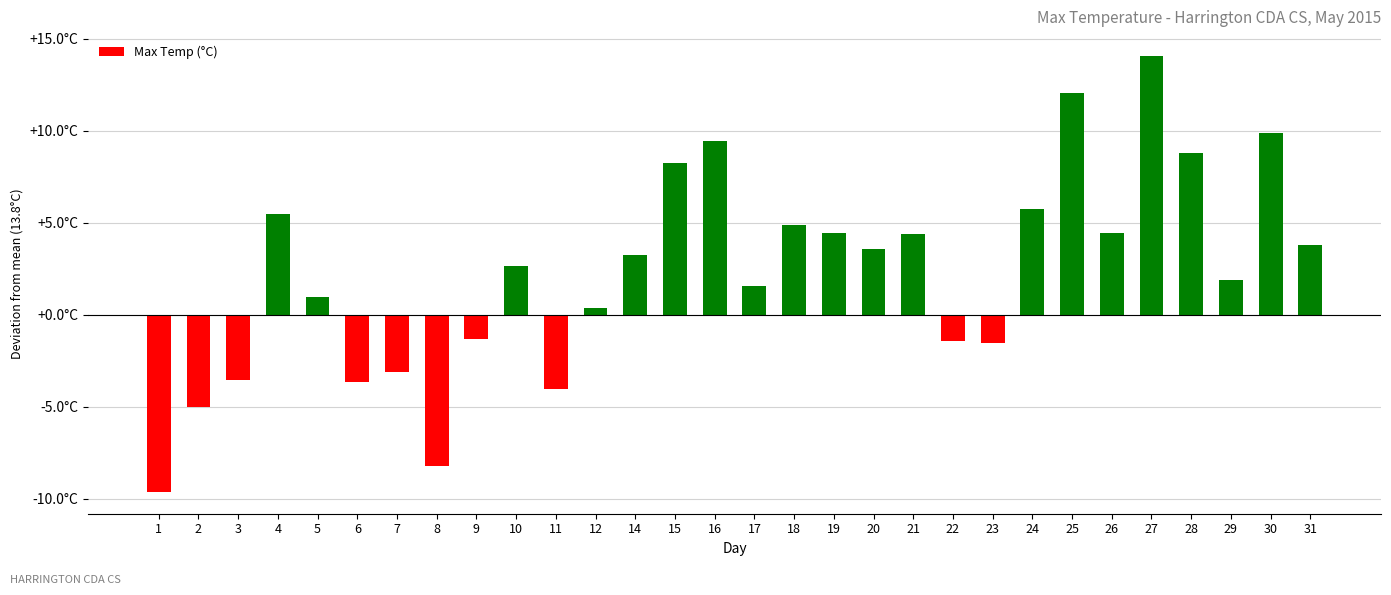

Which category has the lowest value across all series?

1